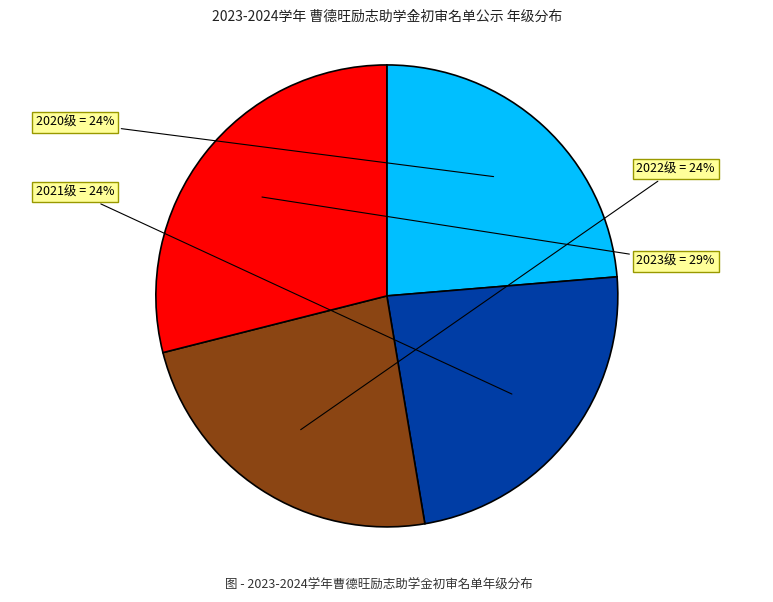

Count the number of slices in the pie.

4